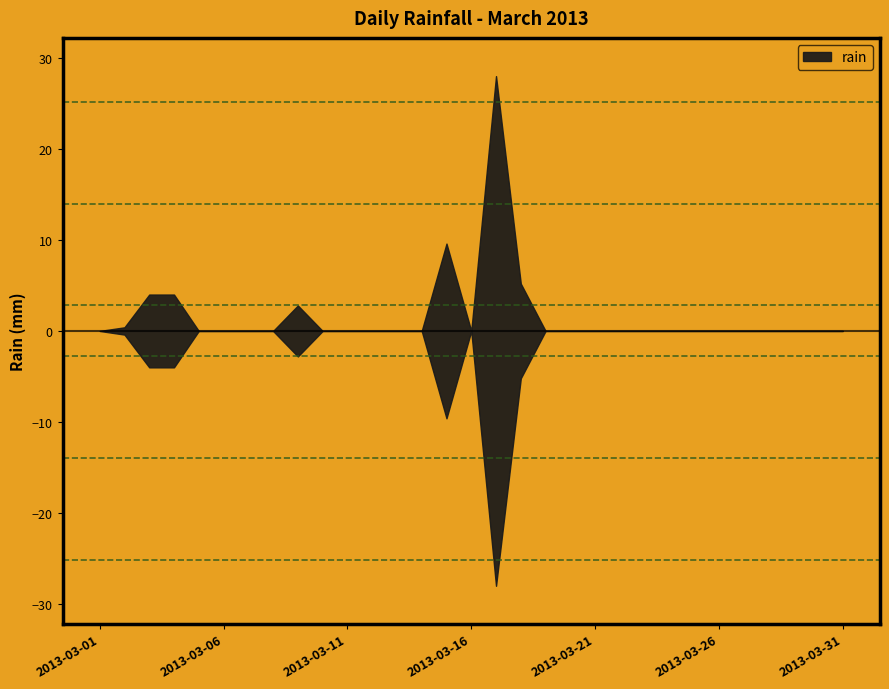

How many lines are shown in the chart?

1